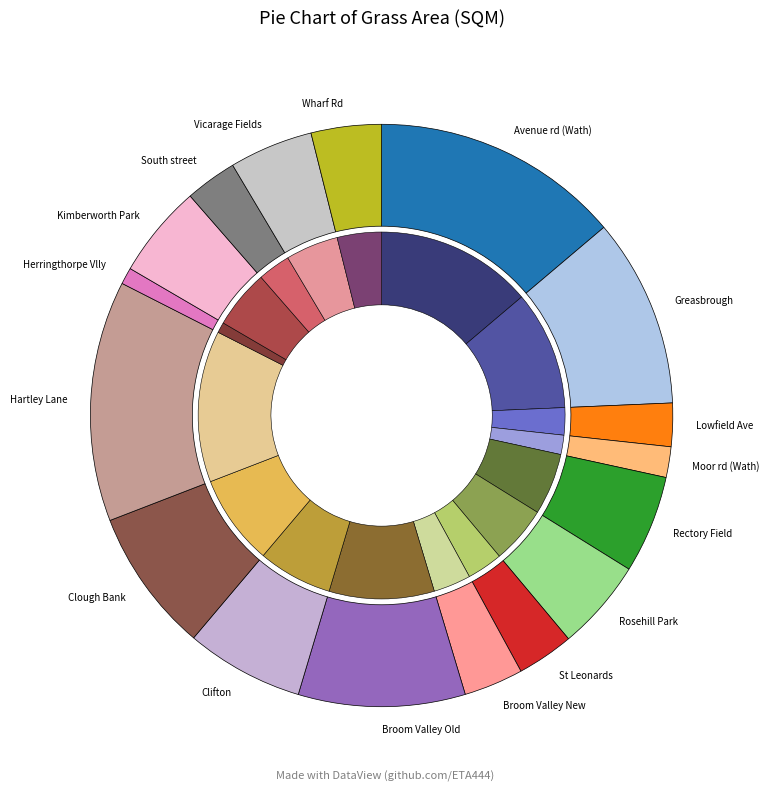

What percentage do Kimberworth Park and Rosehill Park together represent?

10.2%